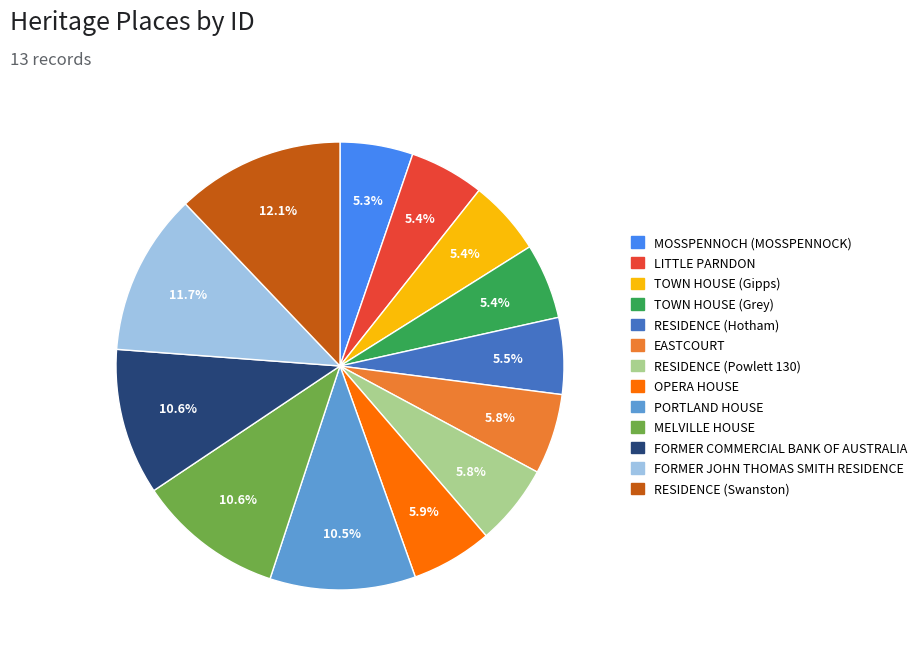

Does TOWN HOUSE (Gipps) represent more than half of the total?

No